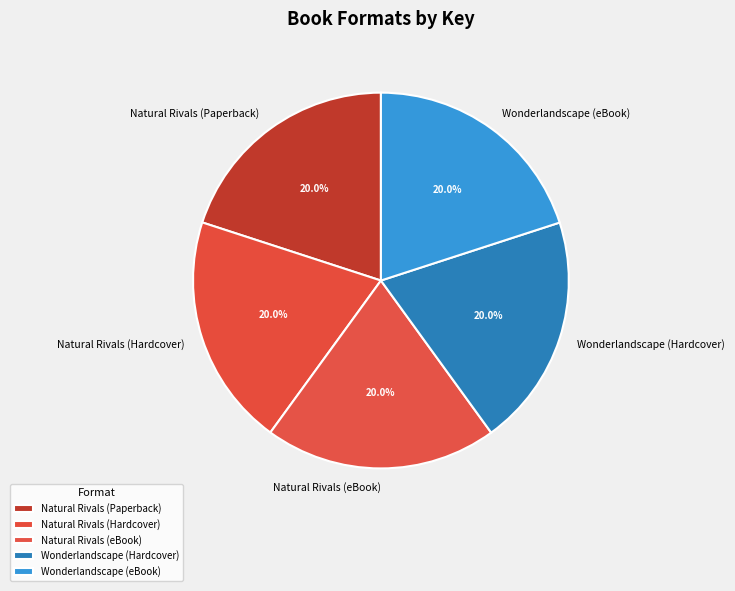

Does Natural Rivals (Hardcover) represent more than half of the total?

No